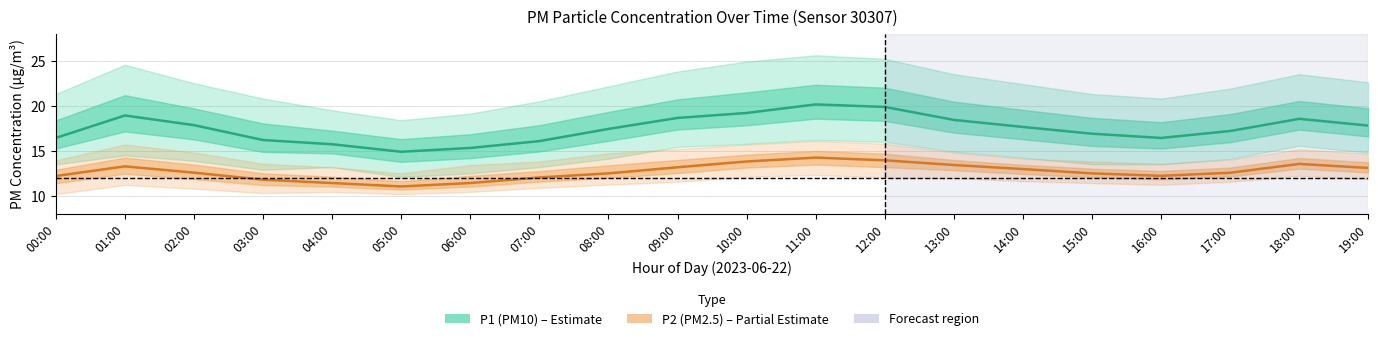

How many data points in P2 (PM2.5) are above 12?

16